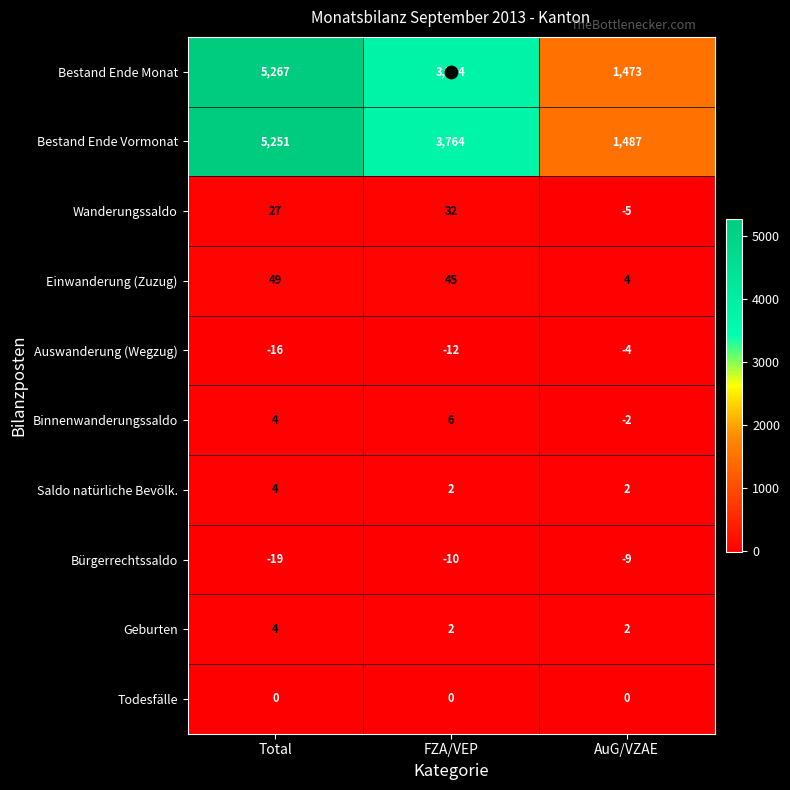

What is the sum of the Bestand Ende Monat values at Total and FZA/VEP?

9061